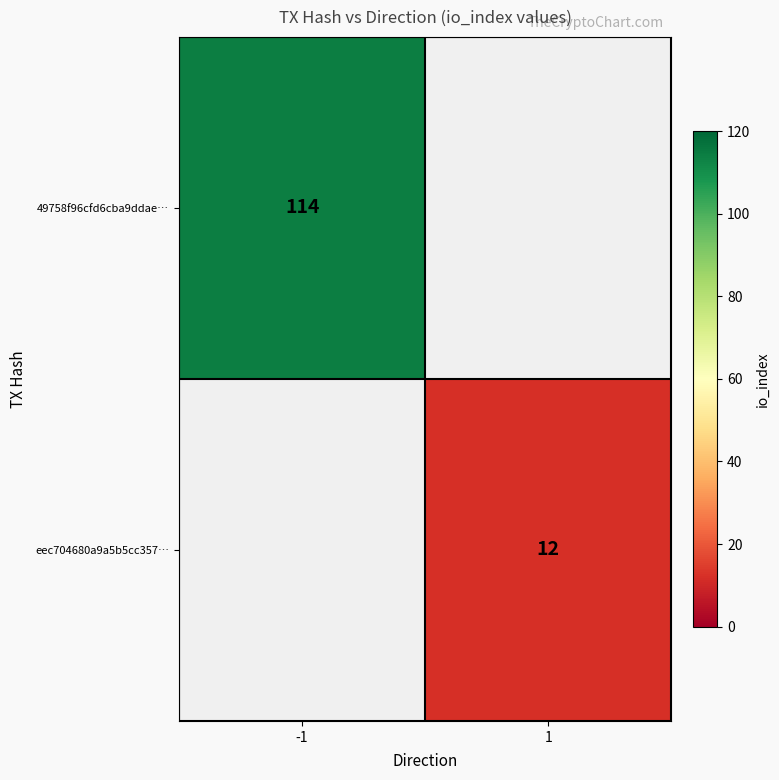

The value of eec704680a9a5b5cc357… at 1 is 12. True or false?

True